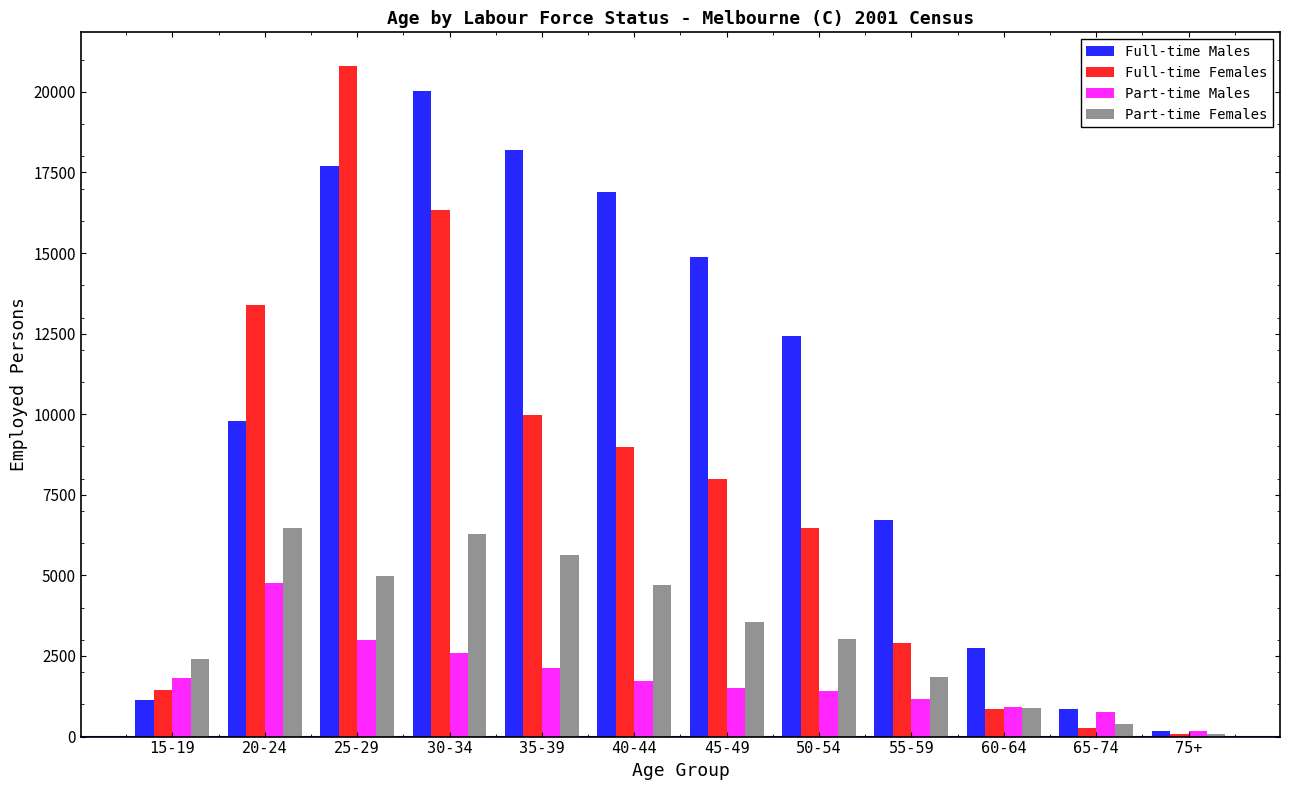

What are all the series names shown in the legend?

Full-time Males, Full-time Females, Part-time Males, Part-time Females